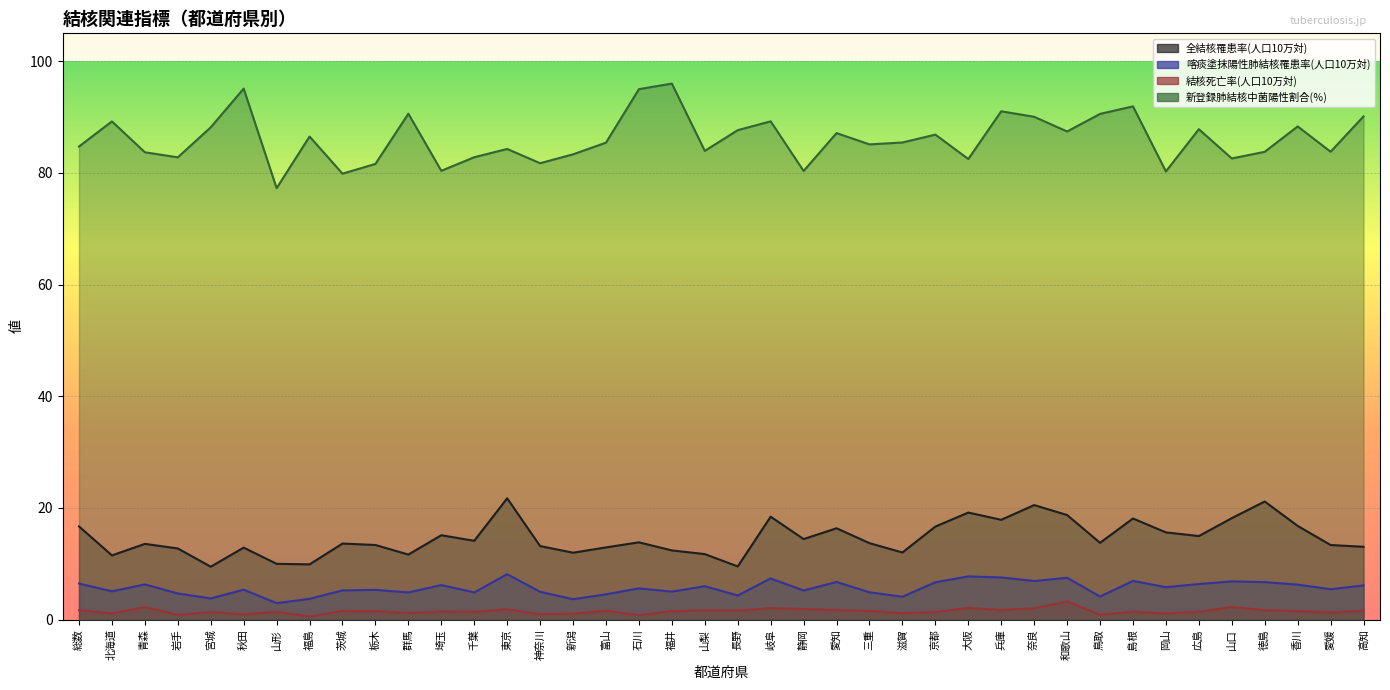

What is the value of the 全結核罹患率(人口10万対) point at the 23rd from the left?

14.4